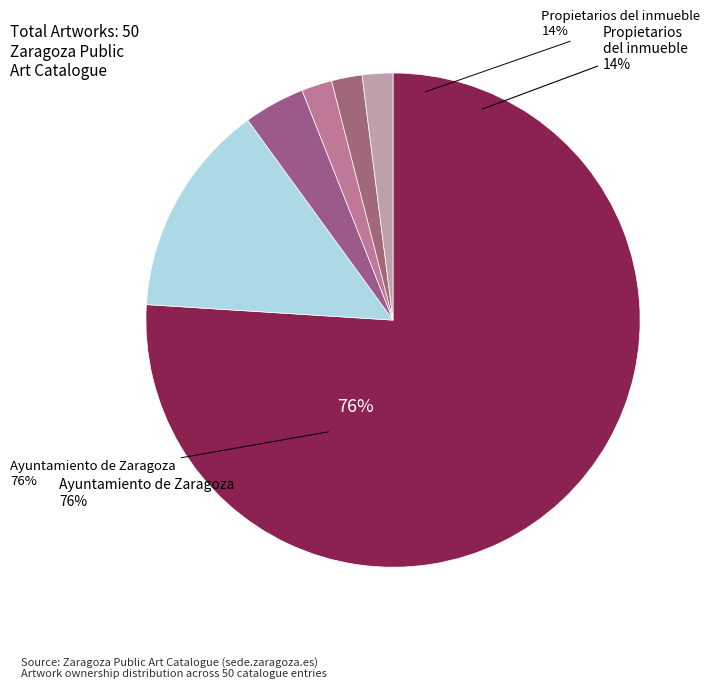

True or false: Other accounts for 9% of the total.

False